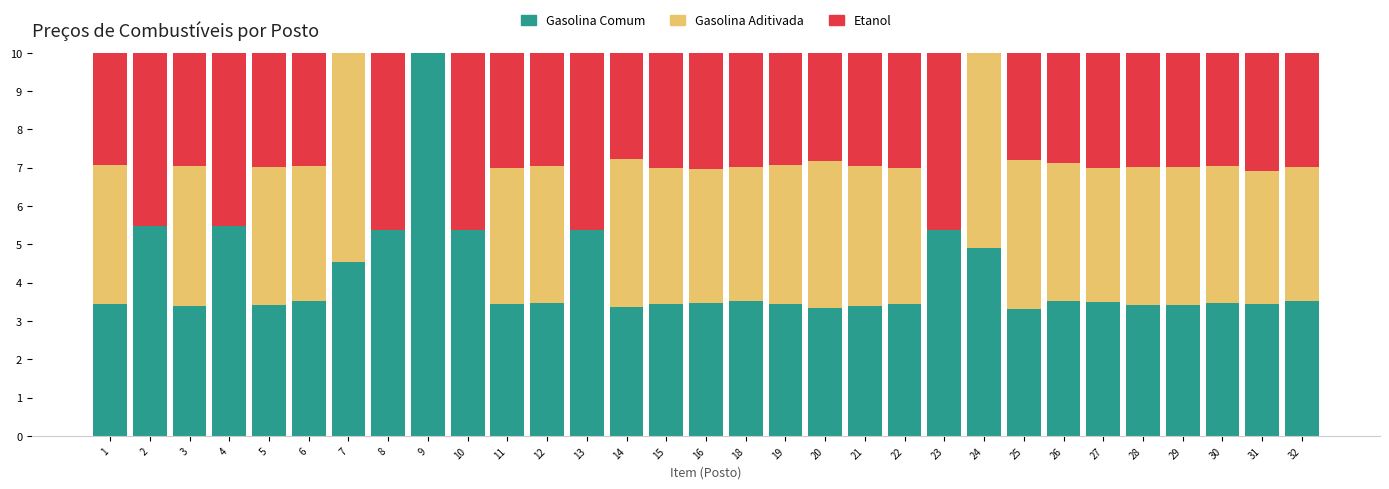

Which category has the highest value in the Gasolina Comum series?

9